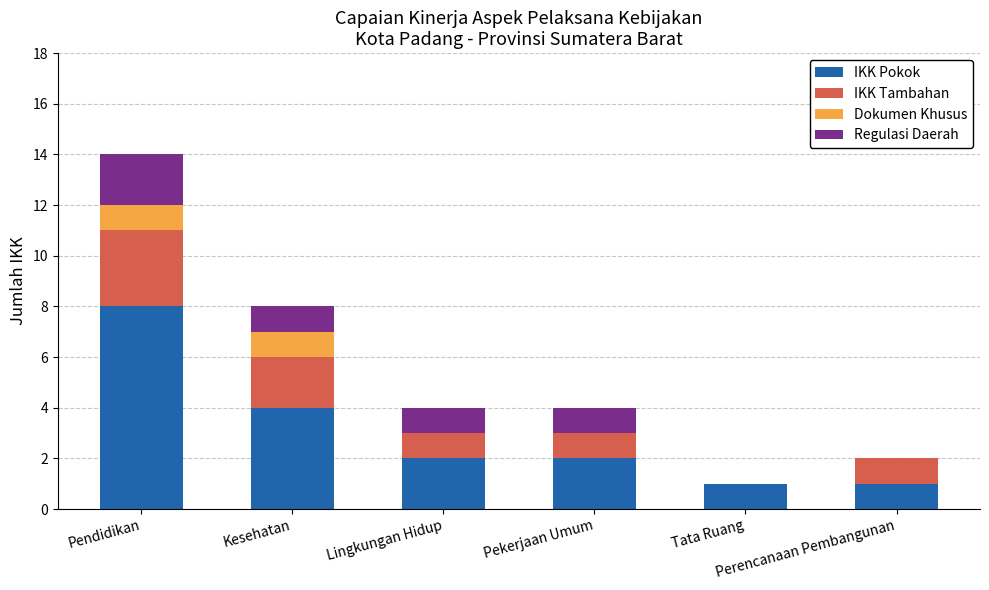

What is the highest value of the IKK Pokok series?

8